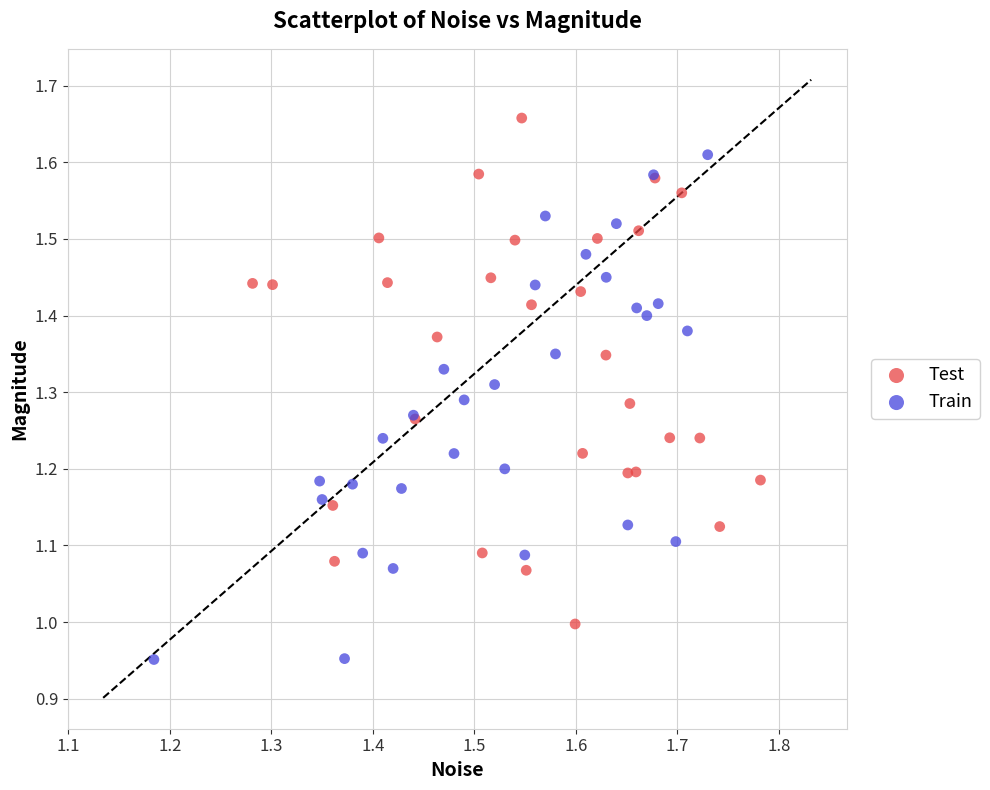

Which series reaches the minimum Y coordinate?

Train